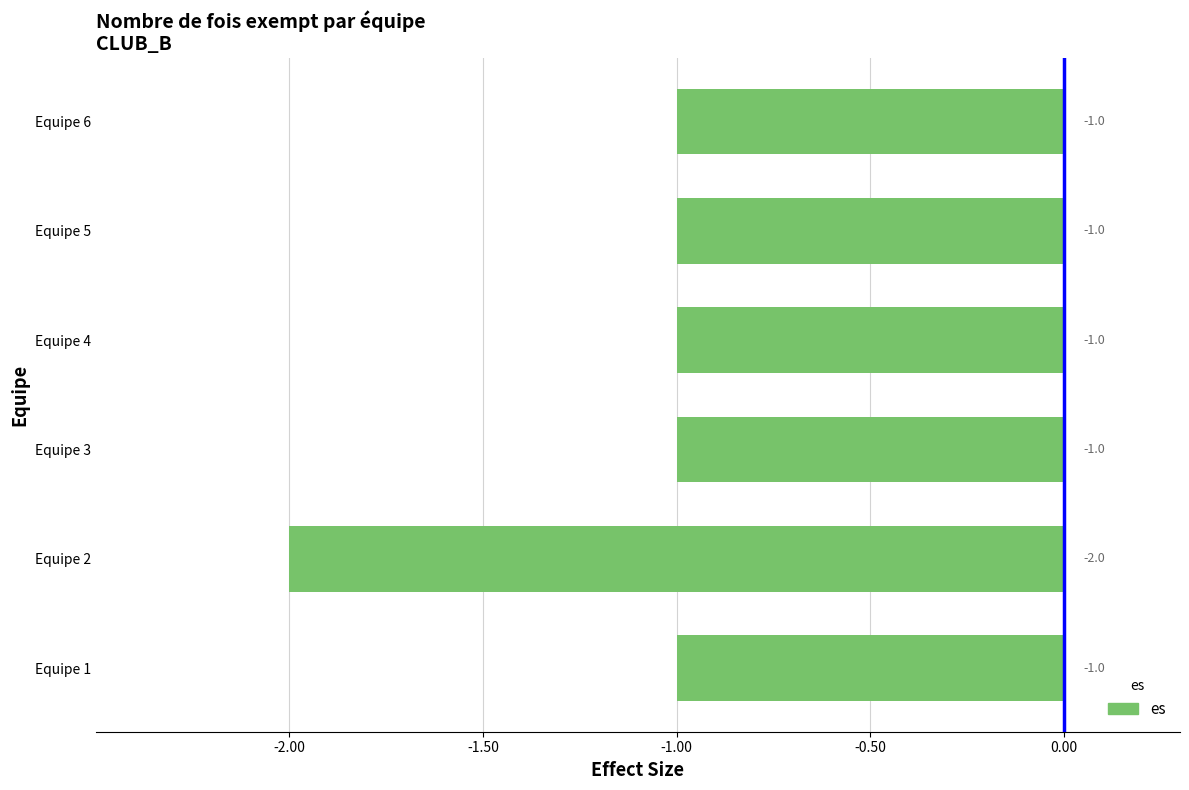

What is the maximum value shown in the chart?

-1